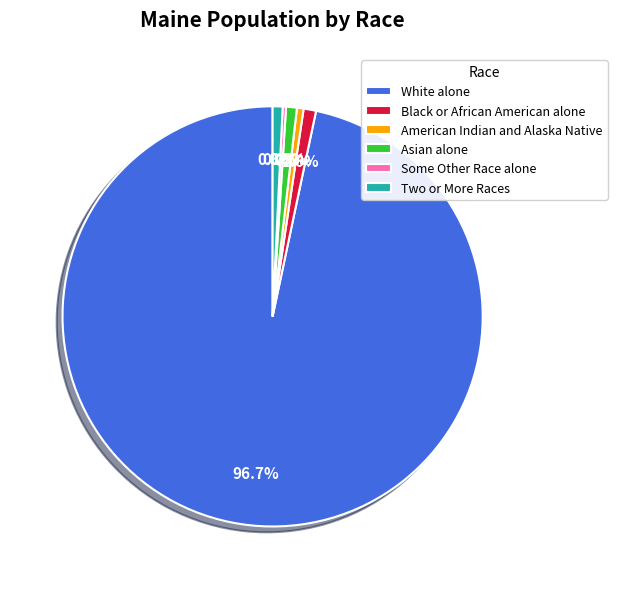

Does Black or African American alone account for over 50% of the chart?

No